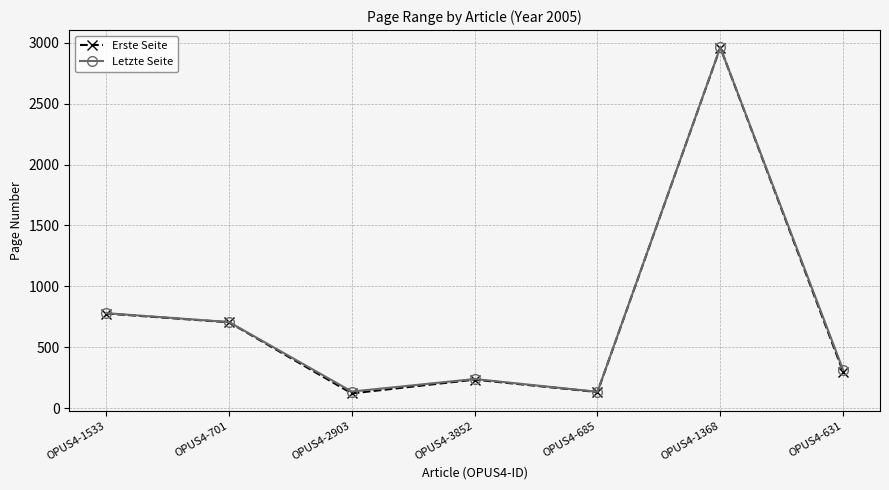

Which series changed the most between OPUS4-1533 and OPUS4-3852?

Erste Seite